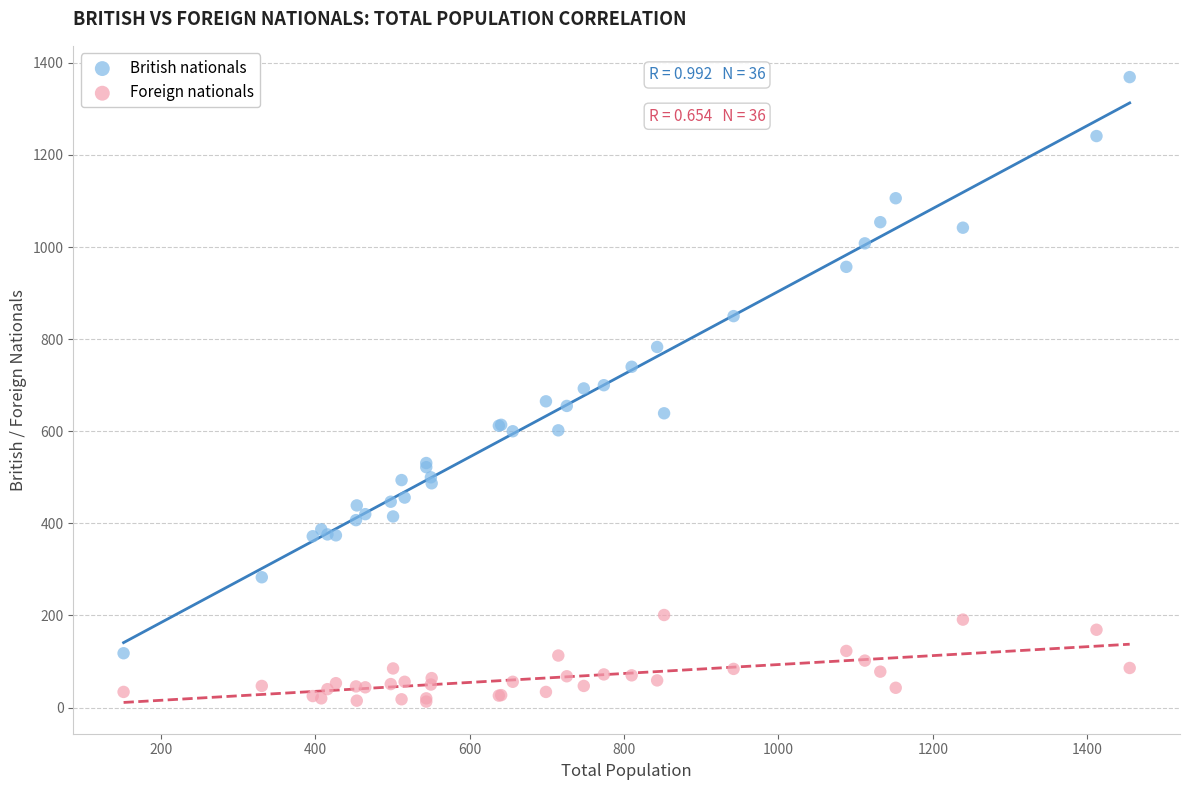

What are all the series names shown in the legend?

British nationals, Foreign nationals